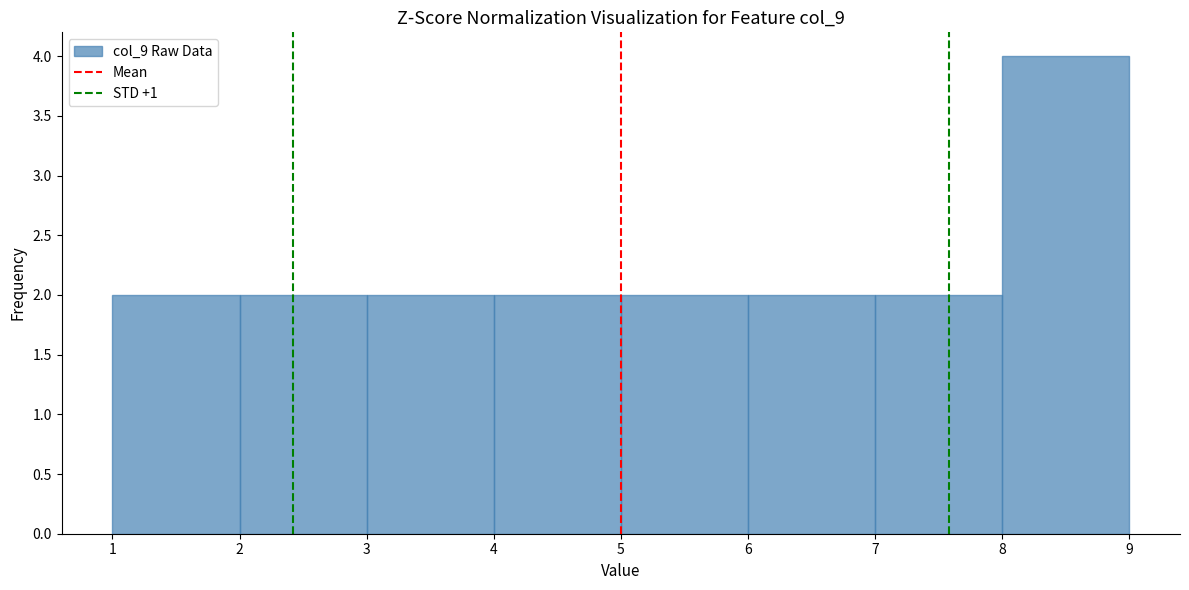

Reading left to right, list every bar in this chart as the range it spans on the x-axis followed by its height. The values are not printed on the chart, so give them approximately, as read against the axis.

1 to 2: 2
2 to 3: 2
3 to 4: 2
4 to 5: 2
5 to 6: 2
6 to 7: 2
7 to 8: 2
8 to 9: 4